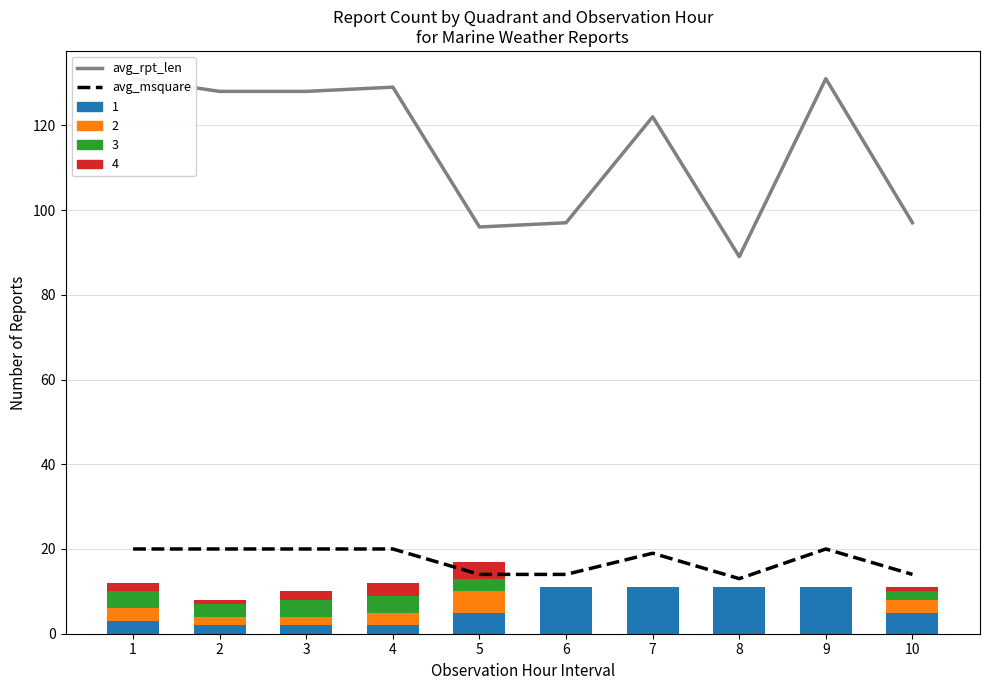

What is the sum of the avg_msquare values at 1 and 8?

33